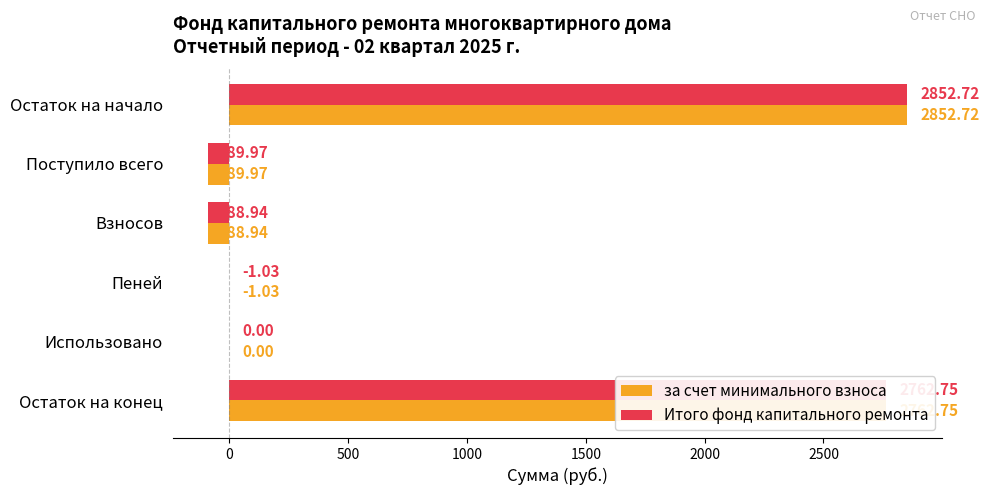

At which category is the sum across all series the highest?

Остаток на начало